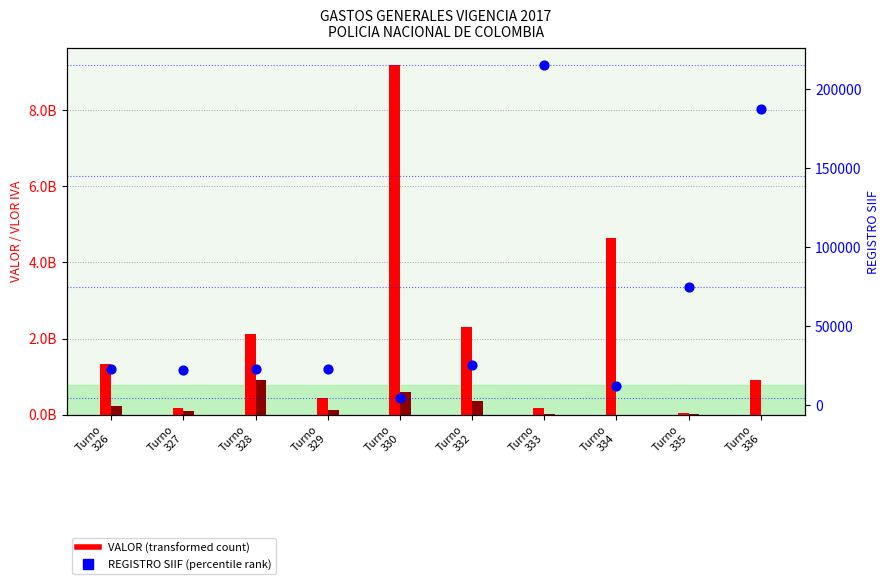

What is the total value across all series at Turno
327?

254282942.9